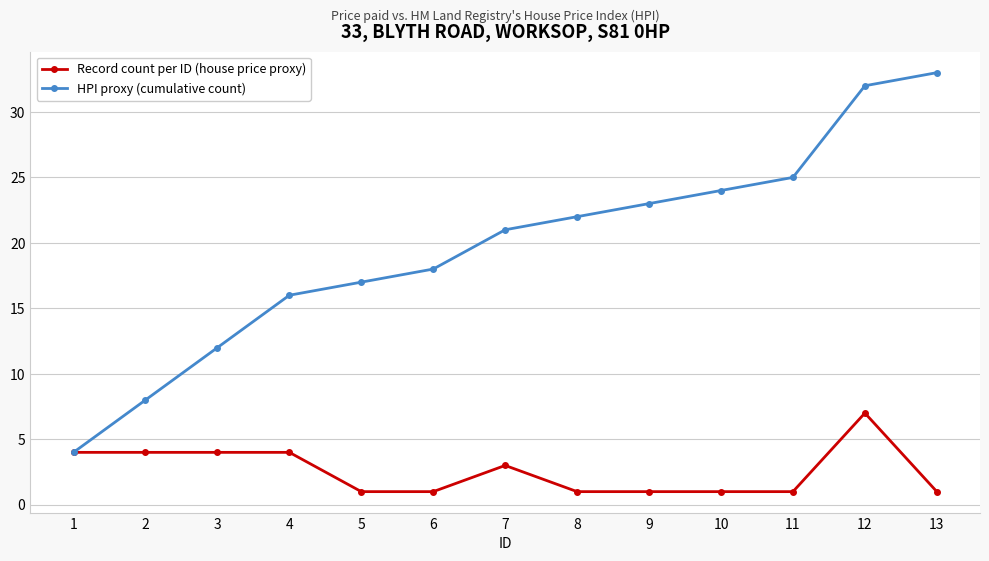

What is the value of the HPI proxy (cumulative count) point at the 12th from the left?

32